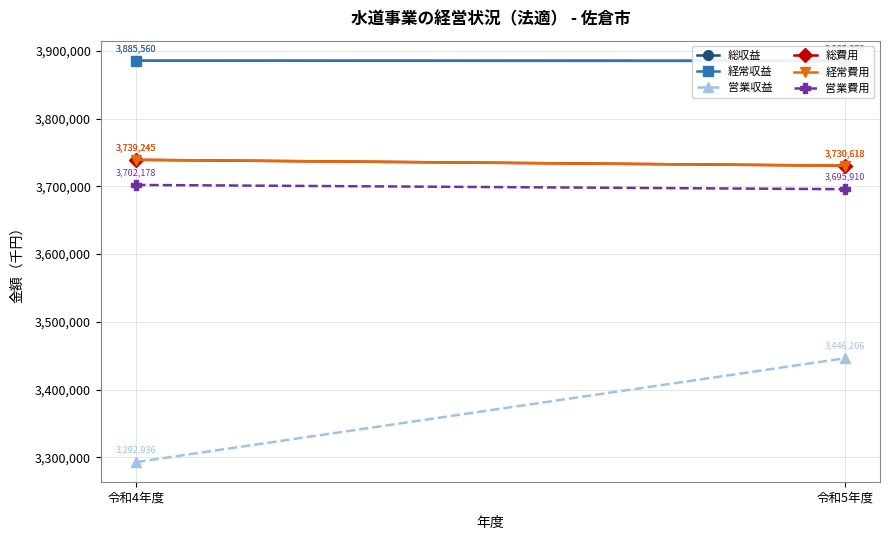

What is the maximum value for 総収益?

3885560